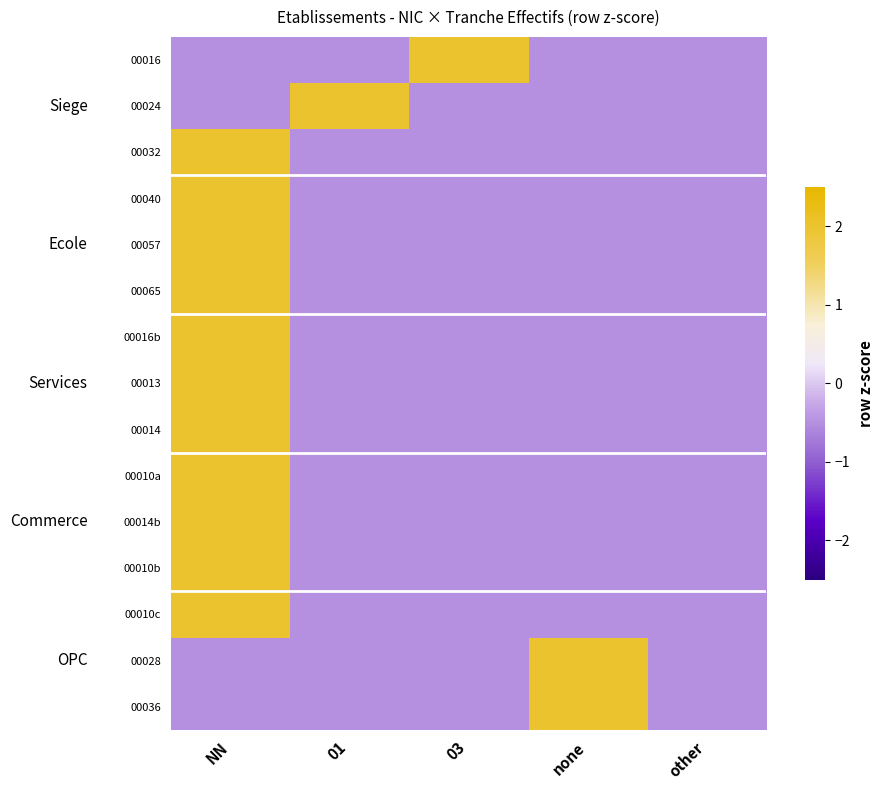

Which label corresponds to the smallest value in the chart?

01